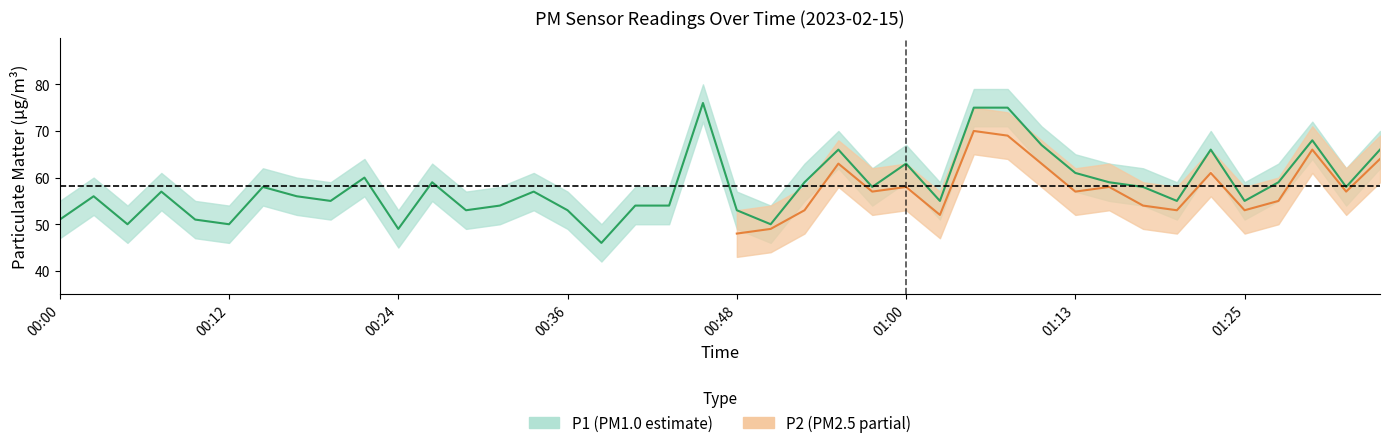

What is the greatest value displayed?

76